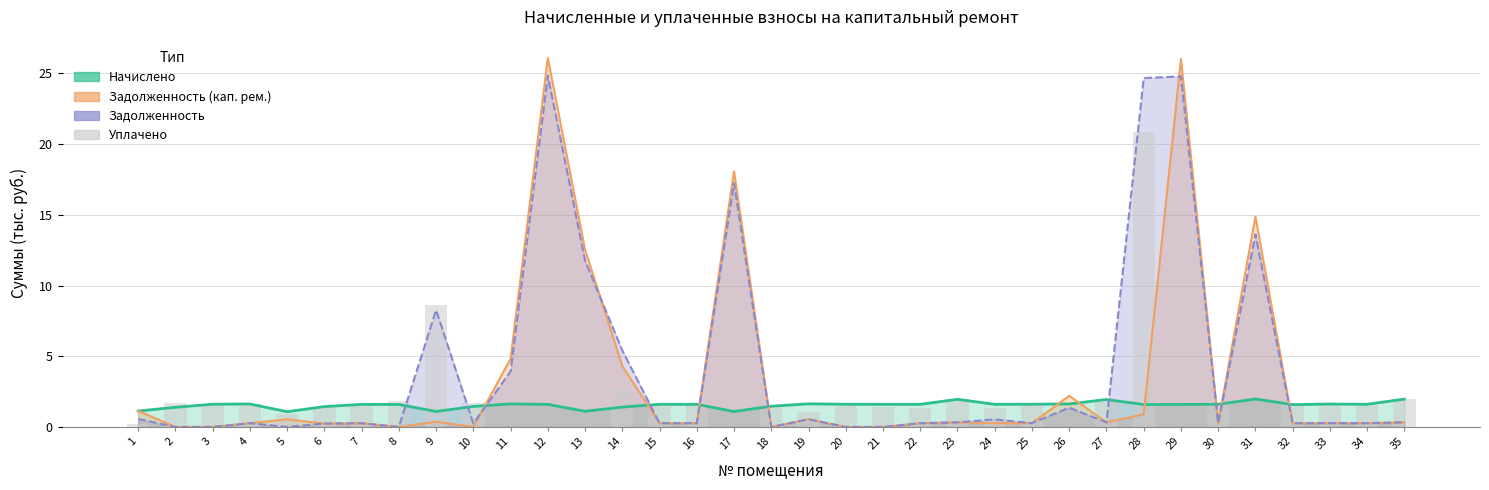

How many positive values does the Уплачено (тыс. руб.) series have?

28